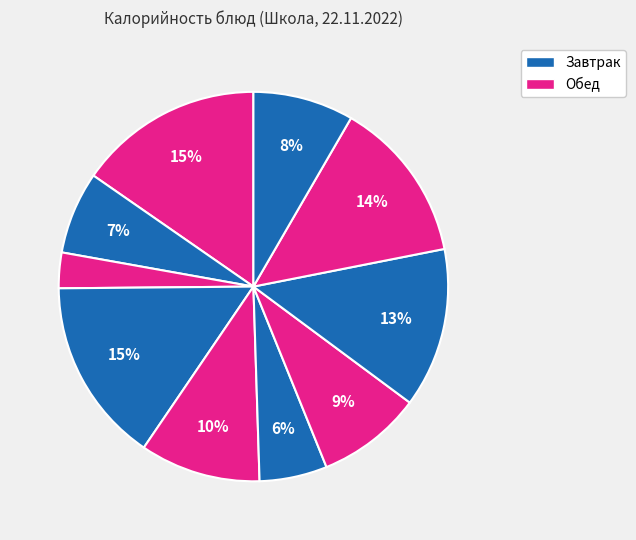

How many slices are in this pie chart?

10